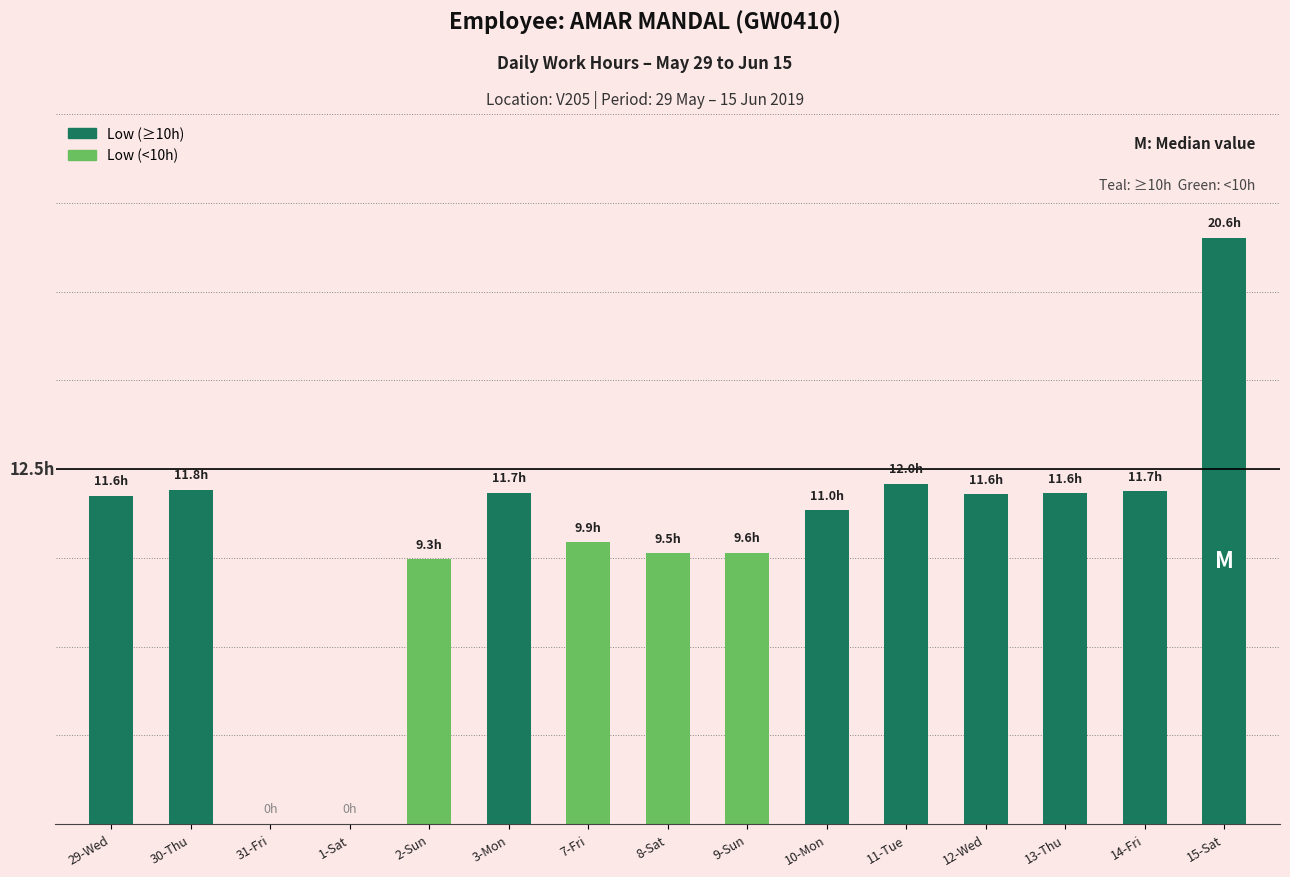

What is the value of the 8th bar from the left?

9.5